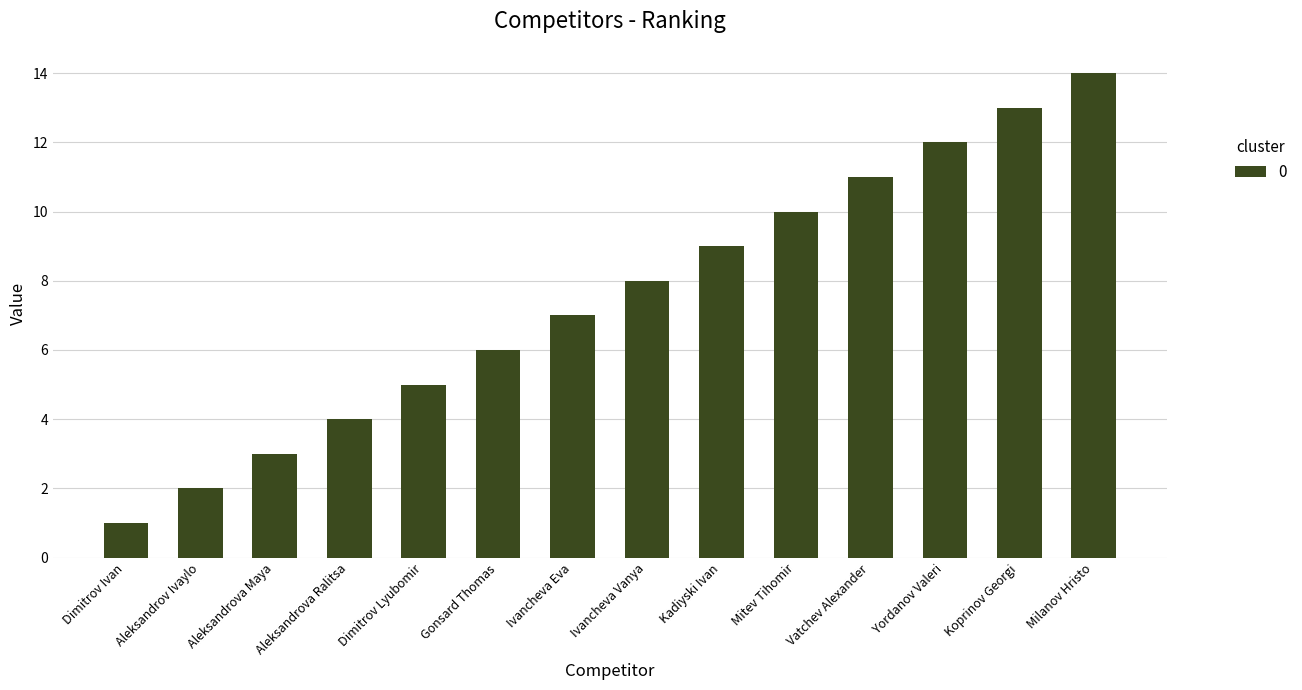

List the labels in order of value, smallest first.

Dimitrov Ivan, Aleksandrov Ivaylo, Aleksandrova Maya, Aleksandrova Ralitsa, Dimitrov Lyubomir, Gonsard Thomas, Ivancheva Eva, Ivancheva Vanya, Kadiyski Ivan, Mitev Tihomir, Vatchev Alexander, Yordanov Valeri, Koprinov Georgi, Milanov Hristo